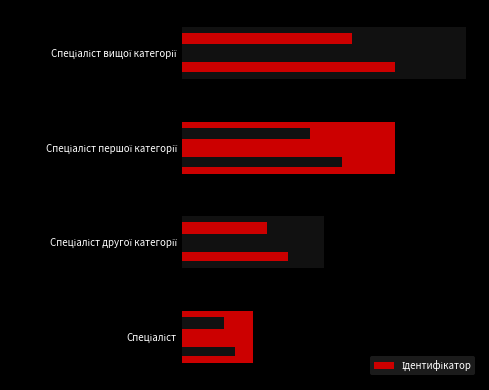

Which has a higher value, Спеціаліст другої категорії or Спеціаліст першої категорії?

Спеціаліст першої категорії